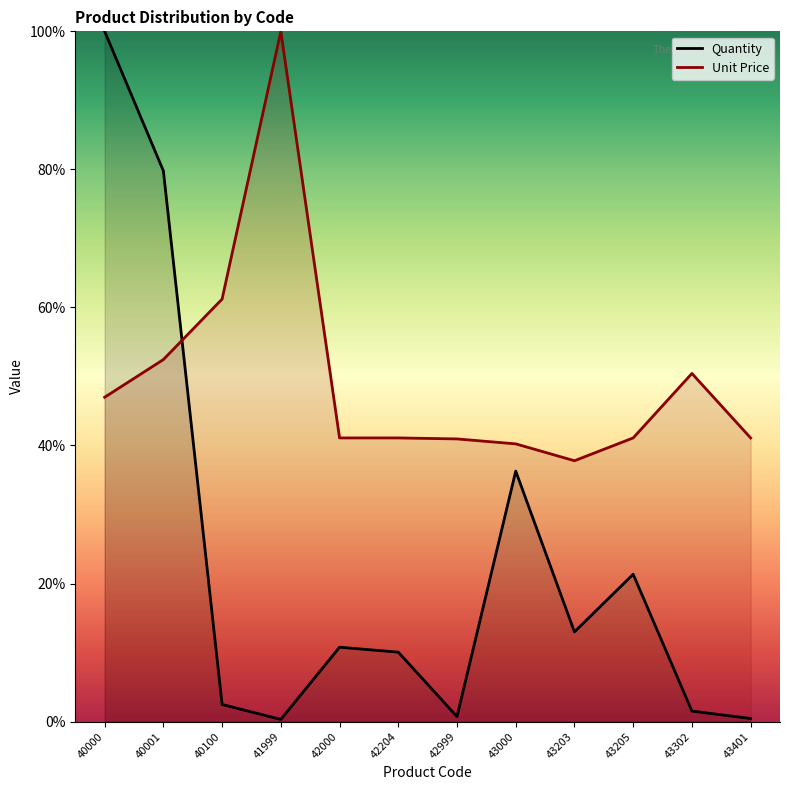

Count the number of categories in the chart.

12